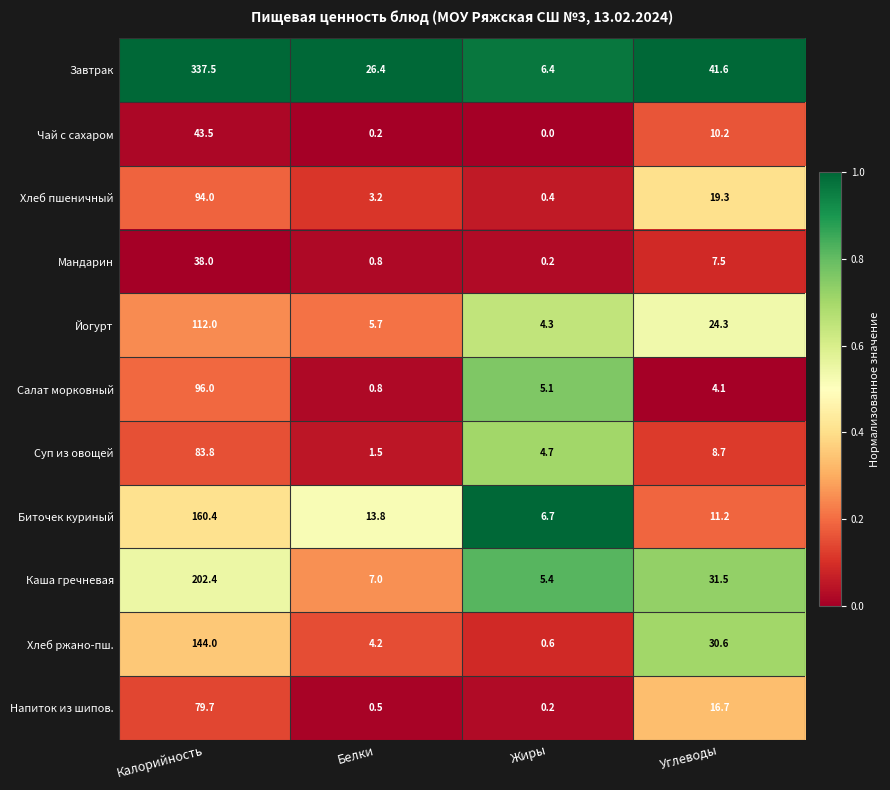

Is it true that Салат морковный equals 9.1 at Жиры?

False